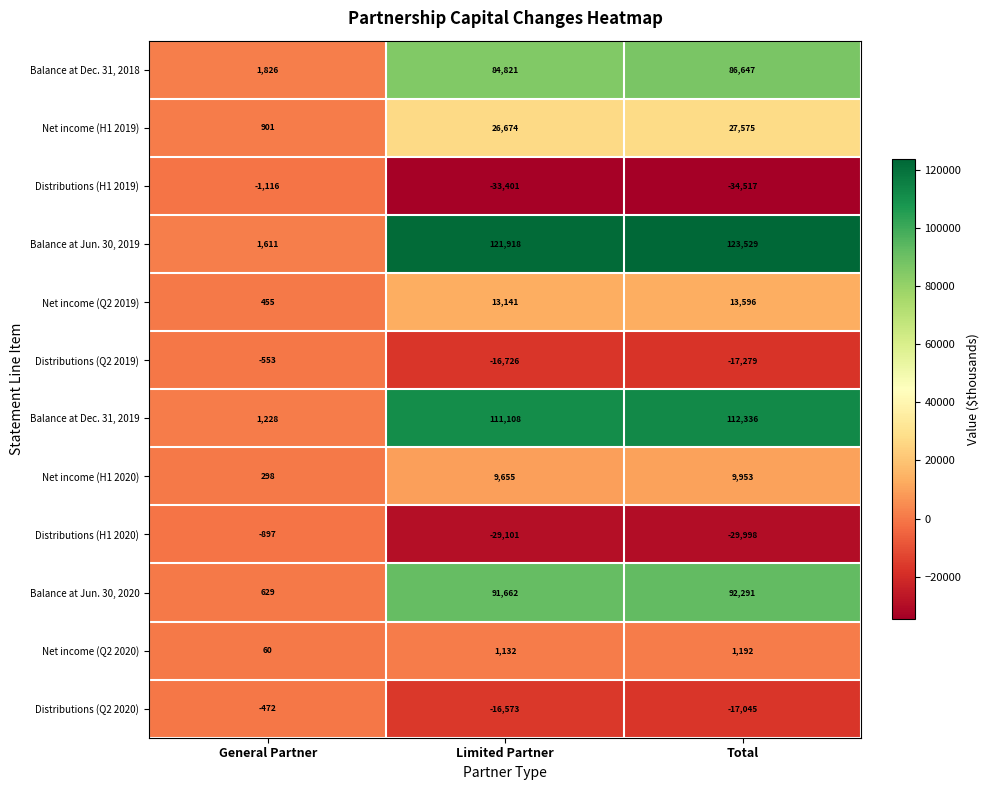

Where does the Distributions (H1 2020) series first go above -29101?

General Partner